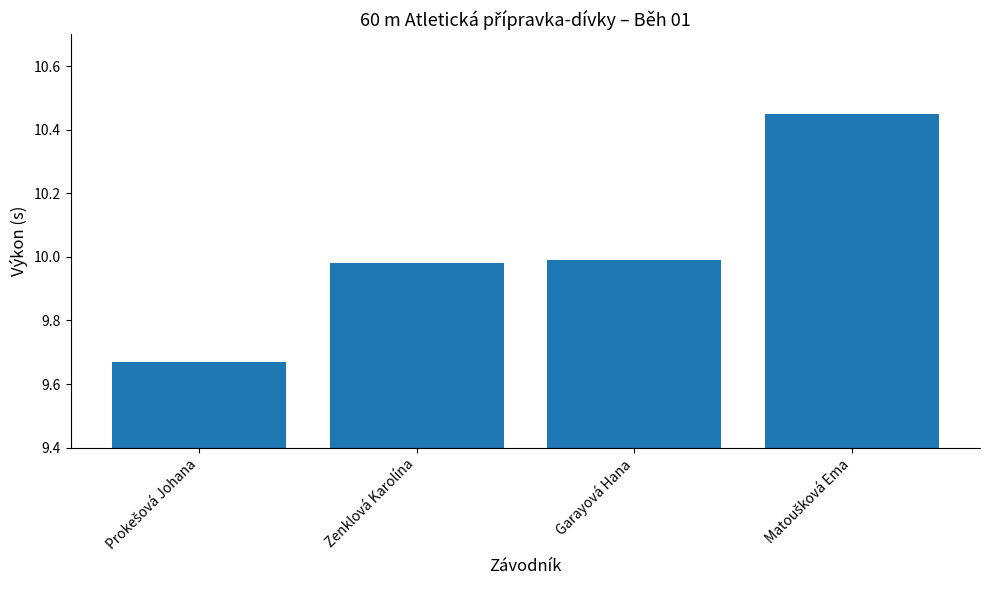

The value at Garayová Hana is 4.4. True or false?

False